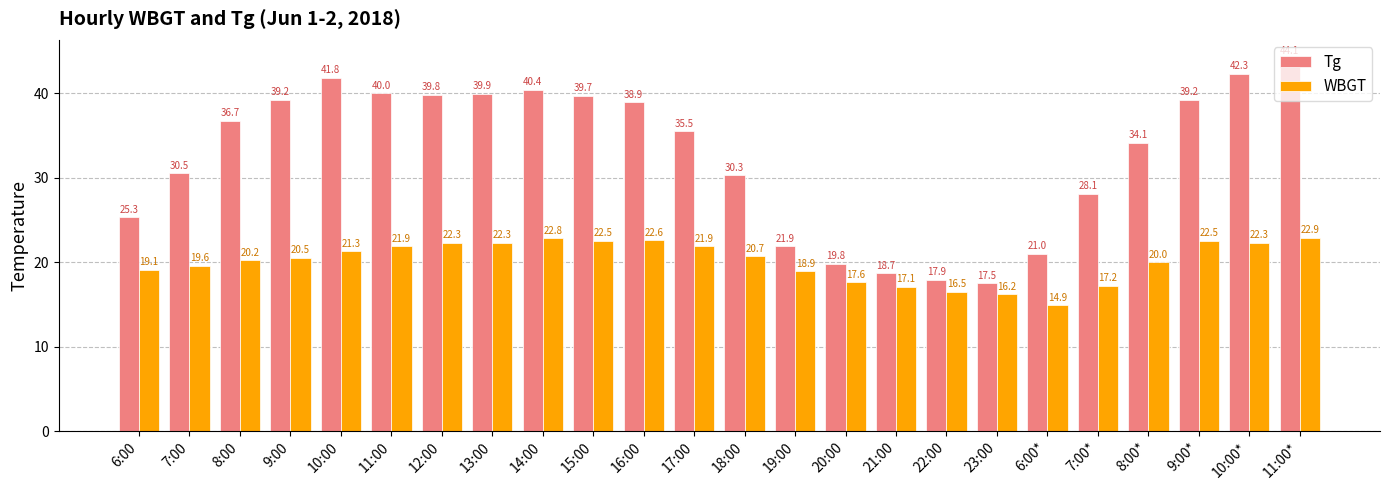

At which label does WBGT first exceed 20?

8:00